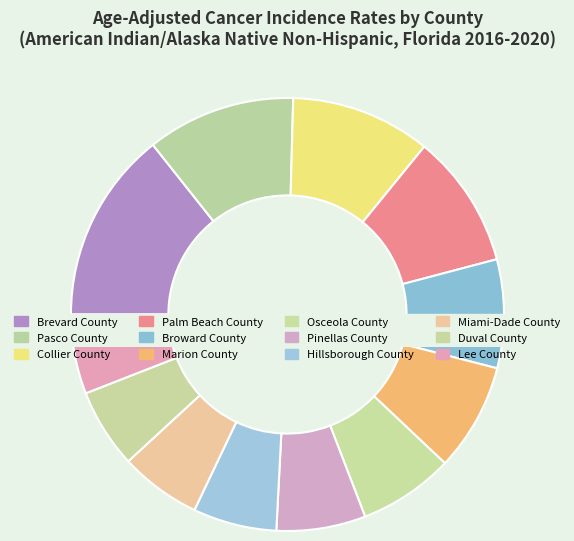

Is there any slice that represents more than half of the pie?

No